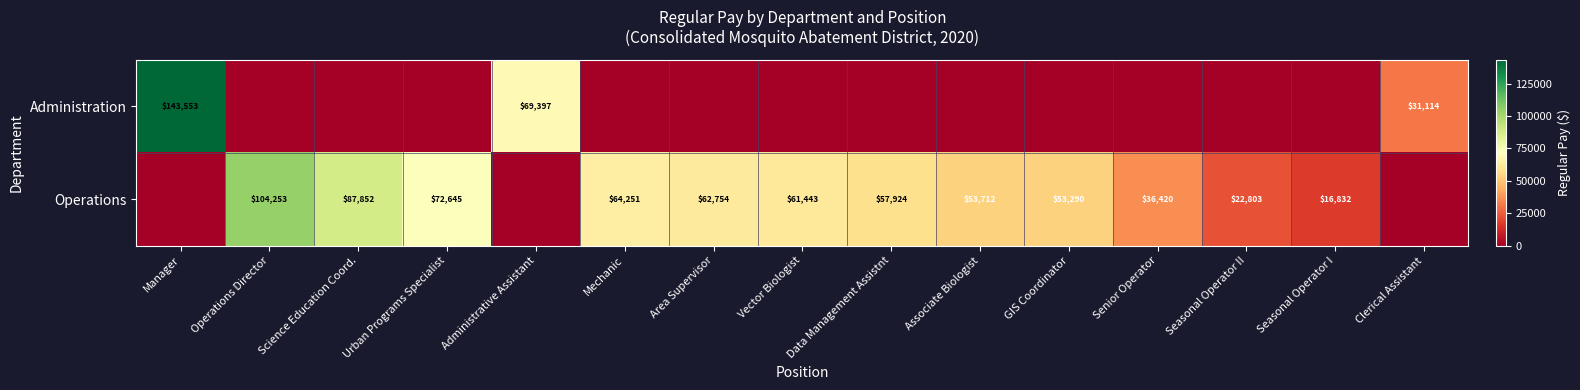

What is the sum of the Operations values at Urban Programs Specialist and Seasonal Operator I?

89477